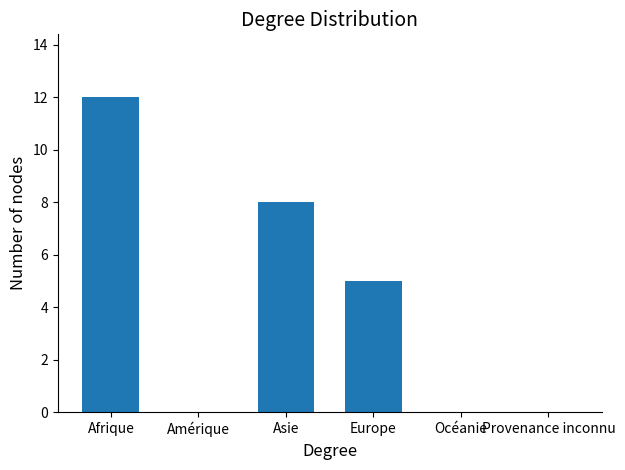

What is the sum of all values?

25